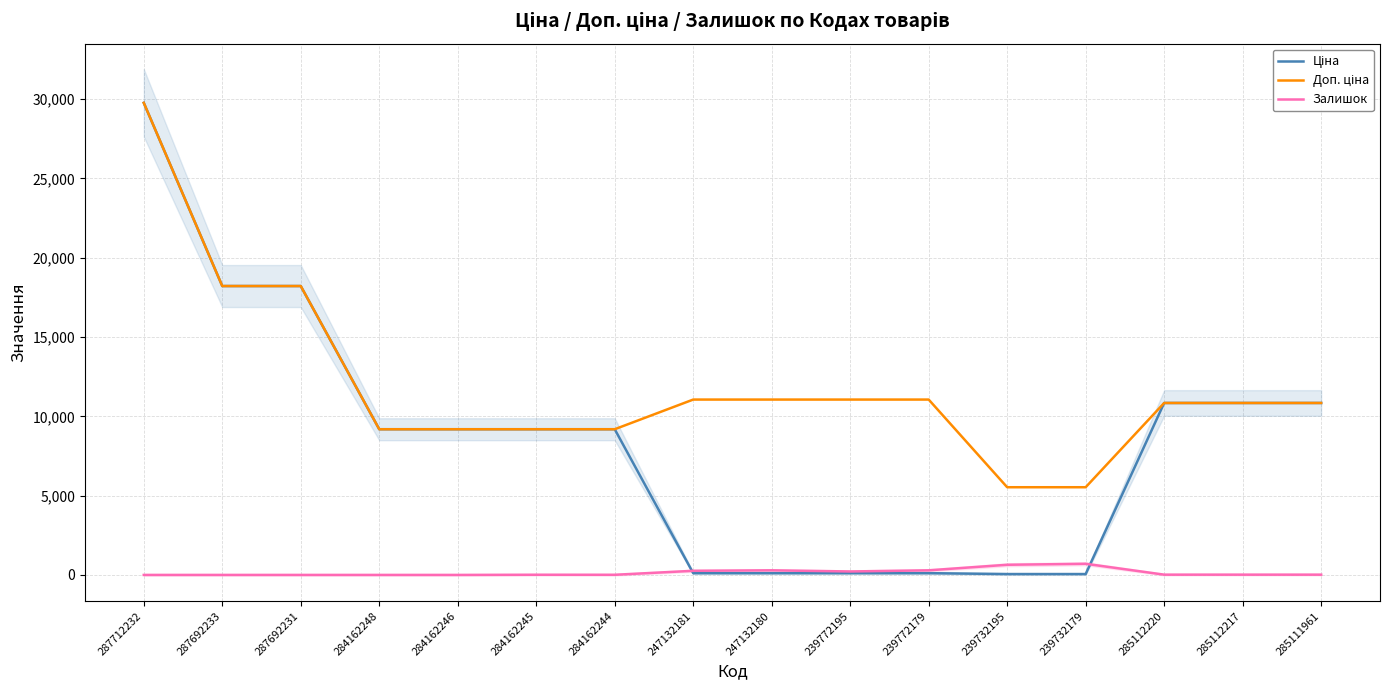

What is the label of the 6th point from the left?

284162245